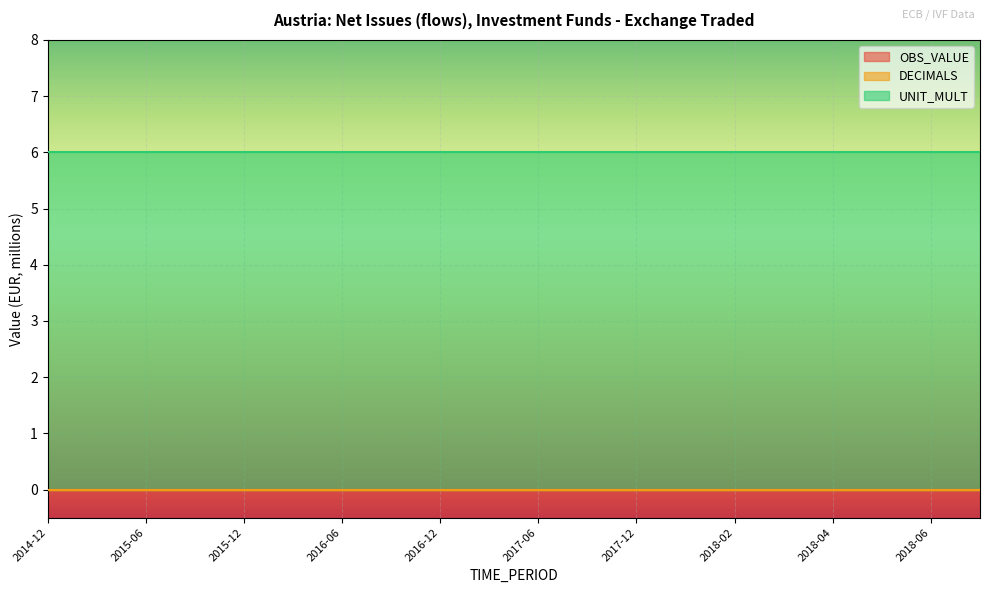

What are all the series names shown in the legend?

OBS_VALUE, DECIMALS, UNIT_MULT